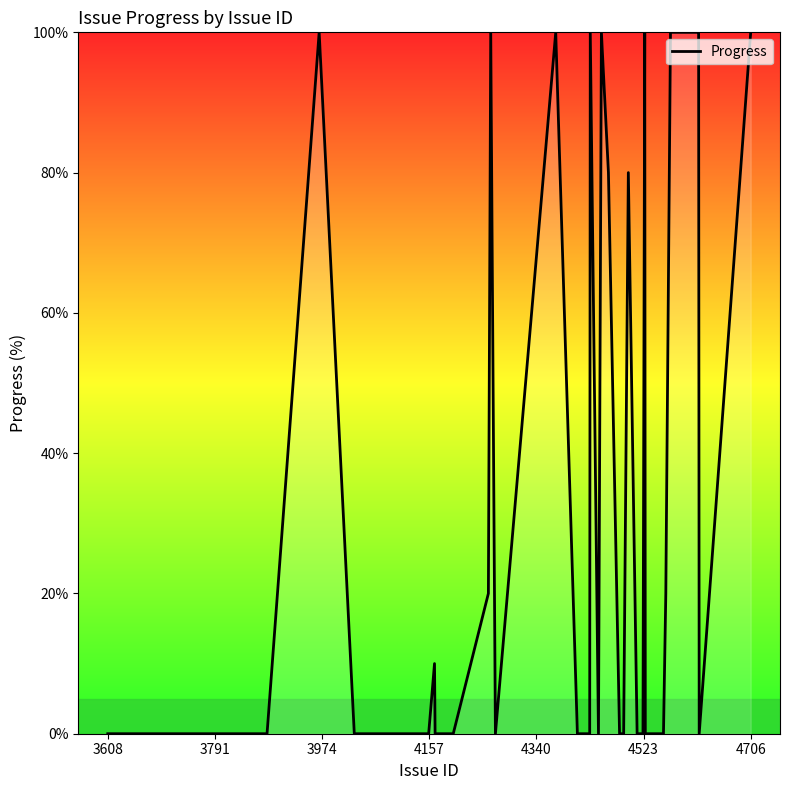

Does the chart have visible grid lines?

No